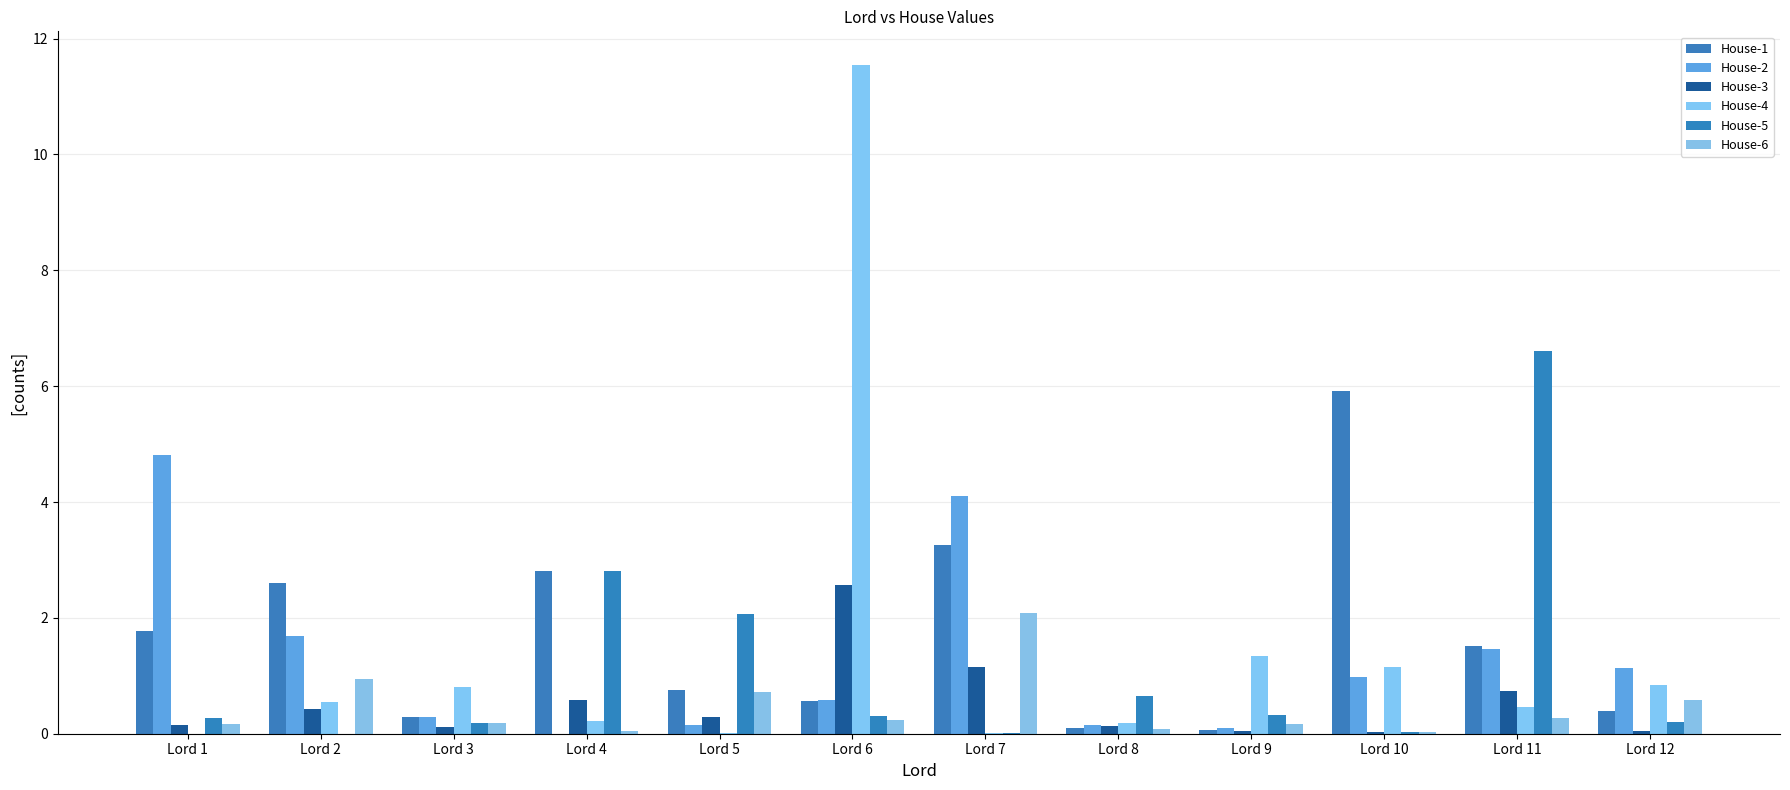

Reading left to right, what are all the values shown in this chart?

House-1: 1.8	2.6	0.3	2.8	0.8	0.6	3.3	0.1	0.1	5.9	1.5	0.4
House-2: 4.8	1.7	0.3	0.0	0.2	0.6	4.1	0.1	0.1	1.0	1.5	1.1
House-3: 0.1	0.4	0.1	0.6	0.3	2.6	1.2	0.1	0.0	0.0	0.7	0.0
House-4: 0.0	0.5	0.8	0.2	0.0	11.5	0.0	0.2	1.3	1.1	0.5	0.8
House-5: 0.3	0.0	0.2	2.8	2.1	0.3	0.0	0.6	0.3	0.0	6.6	0.2
House-6: 0.2	0.9	0.2	0.0	0.7	0.2	2.1	0.1	0.2	0.0	0.3	0.6